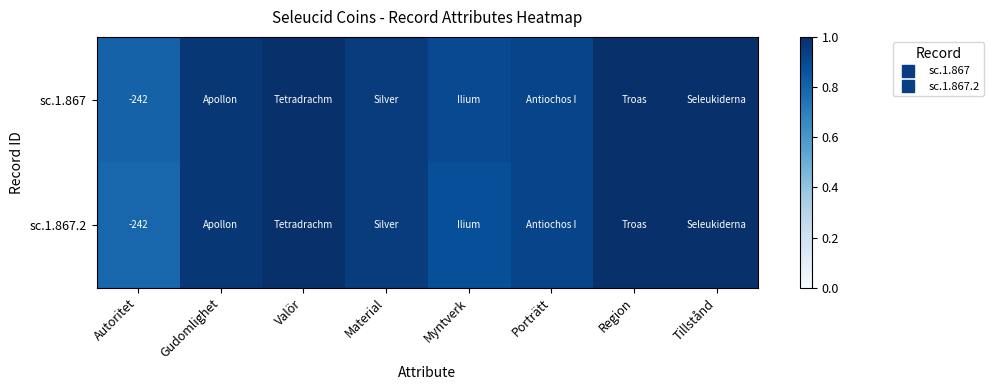

Which category has the lowest value in the sc.1.867 series?

Autoritet